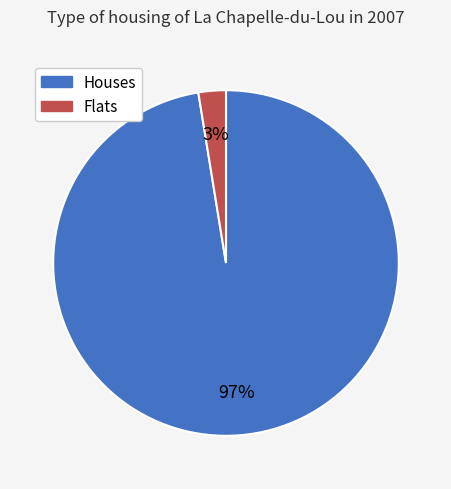

Is there any slice that represents more than half of the pie?

Yes